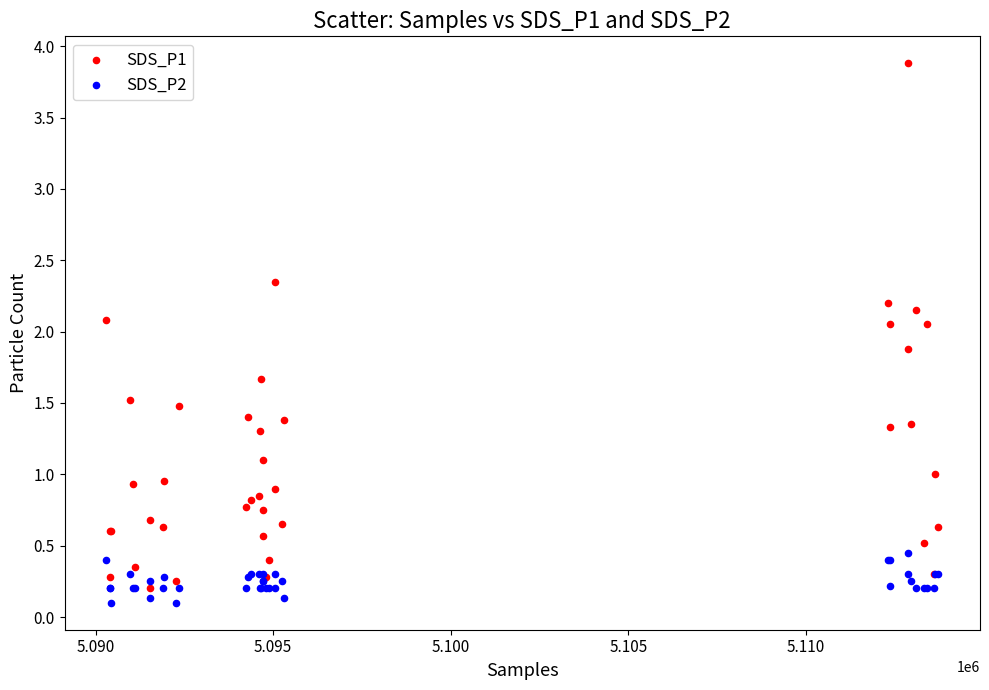

Which series contains the highest Y value?

SDS_P1